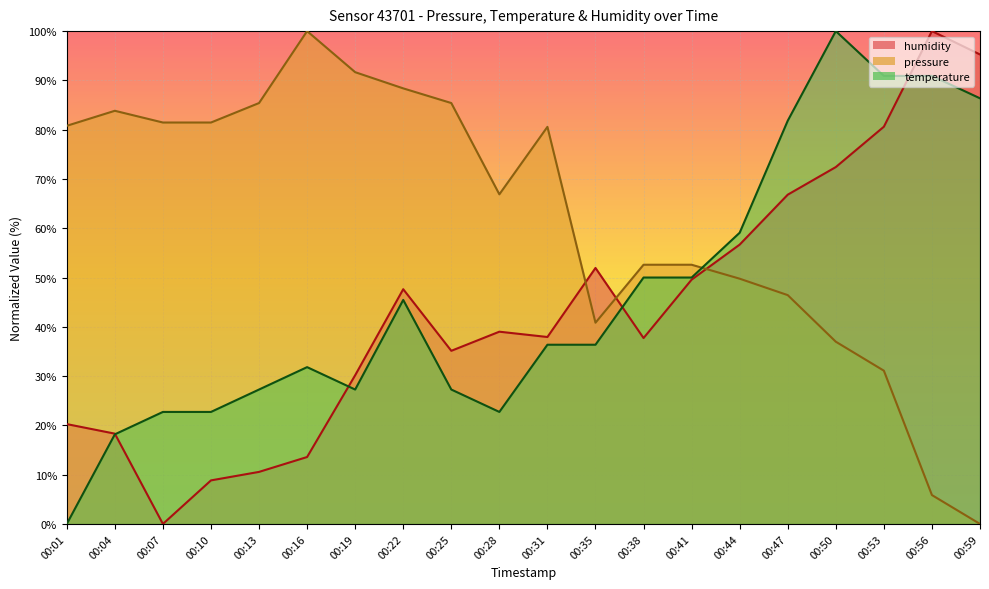

What is the difference between the pressure values at 00:01 and 00:47?

34.4